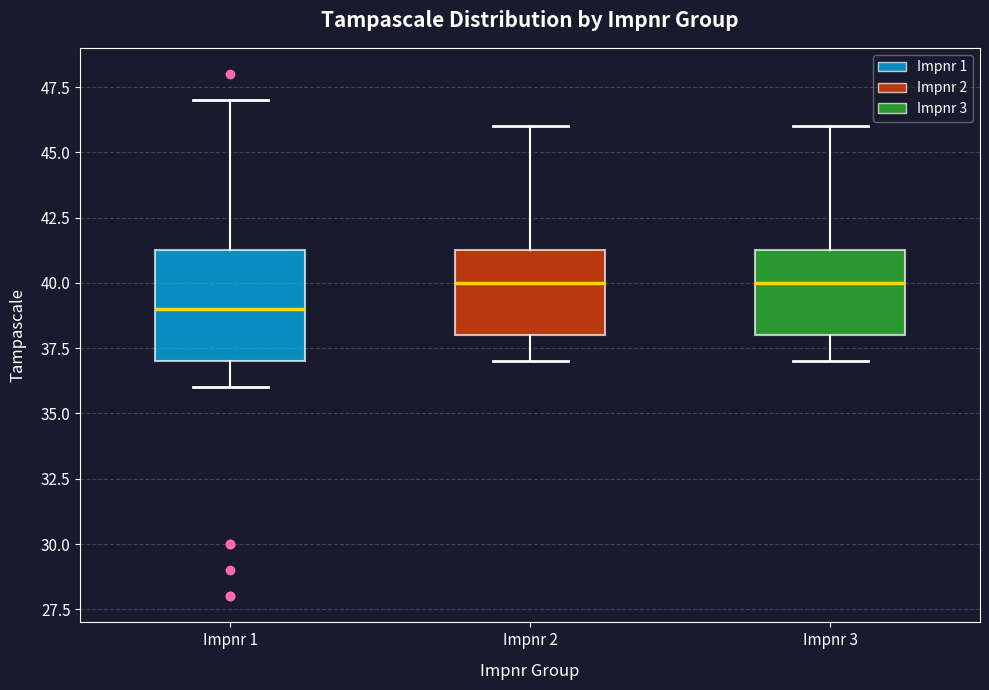

Reading left to right, read every box against the y-axis: the position of its median line, the range the box covers, and the ends of its whiskers. The values are not printed on the chart, so give them approximately, as read against the axis.

Impnr 1: median 39.0, box 37.0 to 41.5, whiskers 36.0 to 47.0
Impnr 2: median 40.0, box 38.0 to 41.5, whiskers 37.0 to 46.0
Impnr 3: median 40.0, box 38.0 to 41.5, whiskers 37.0 to 46.0